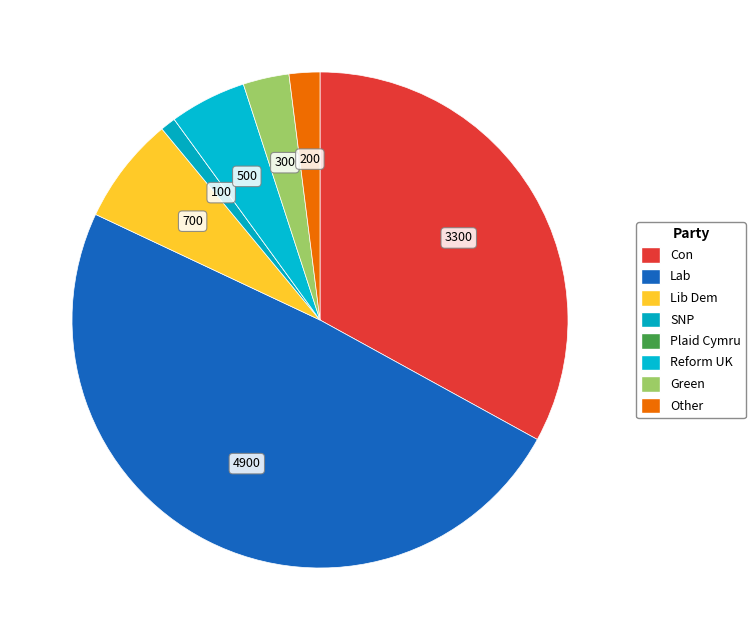

To the nearest percent, what percentage of the pie is Lab?

49%